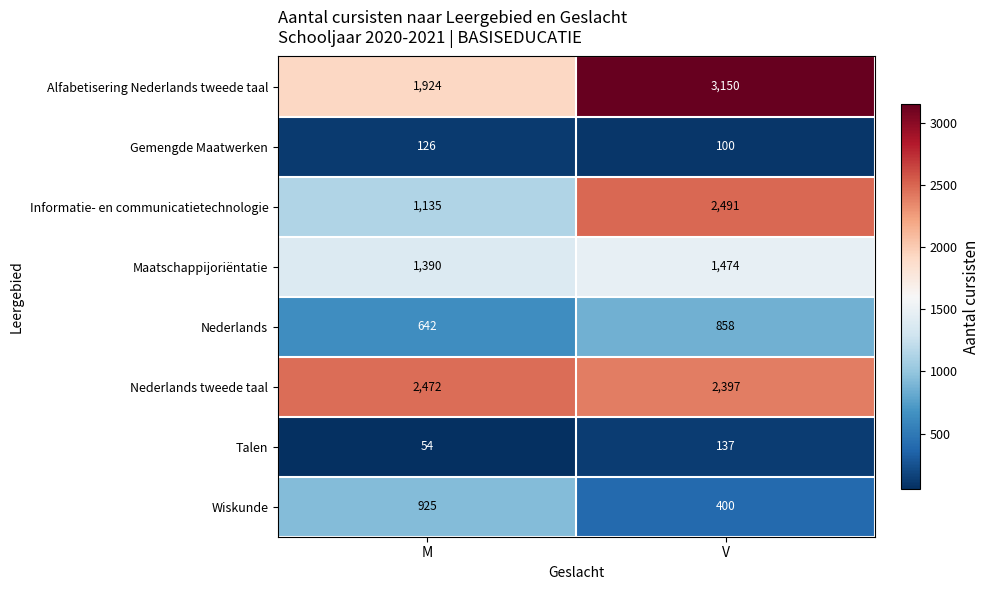

Where is Informatie- en communicatietechnologie nearest to the value 1813?

M